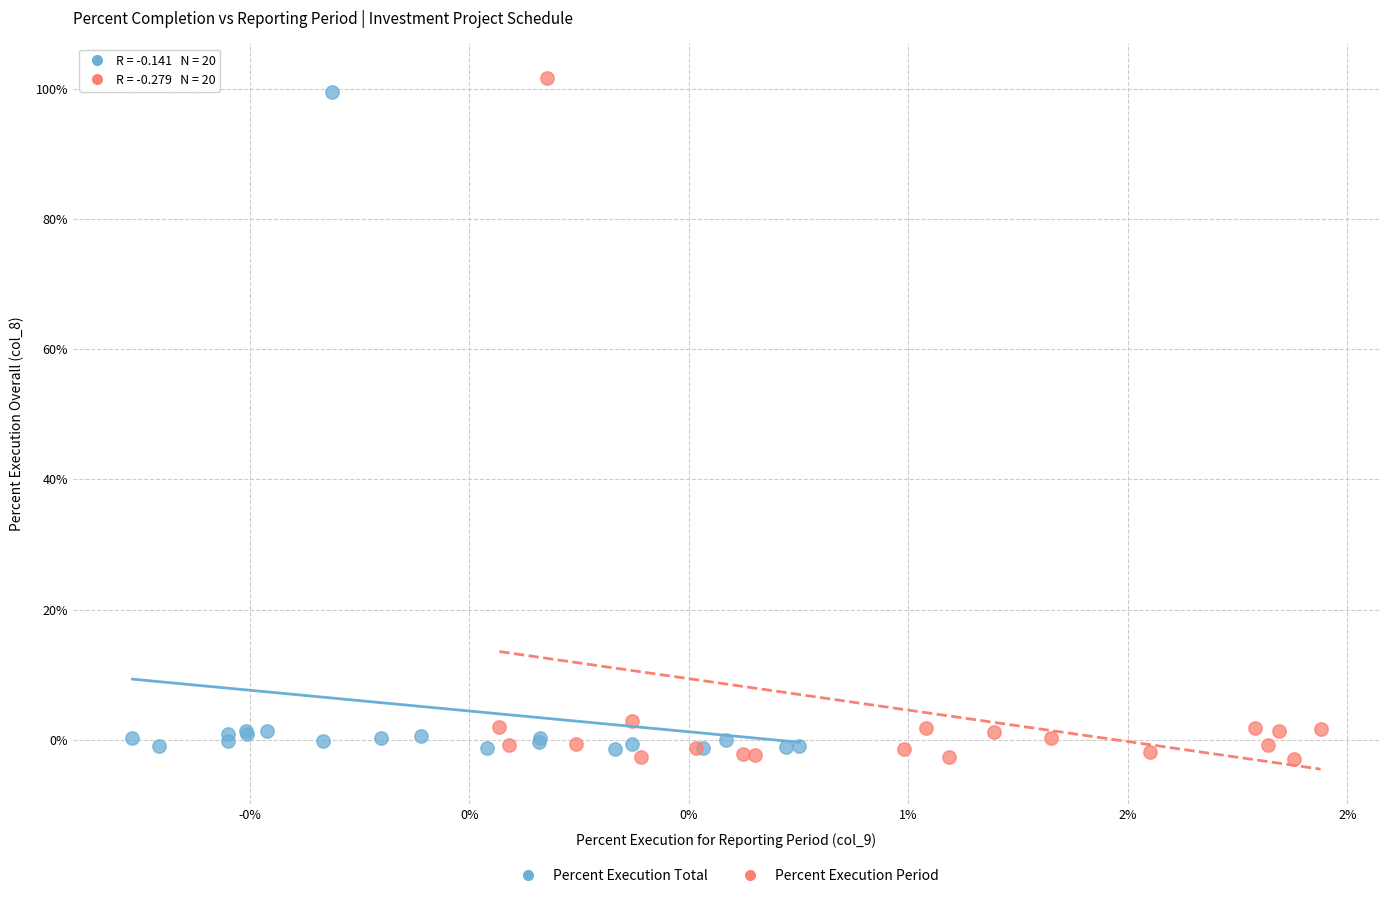

What are all the series names shown in the legend?

Percent Execution Total, Percent Execution Period